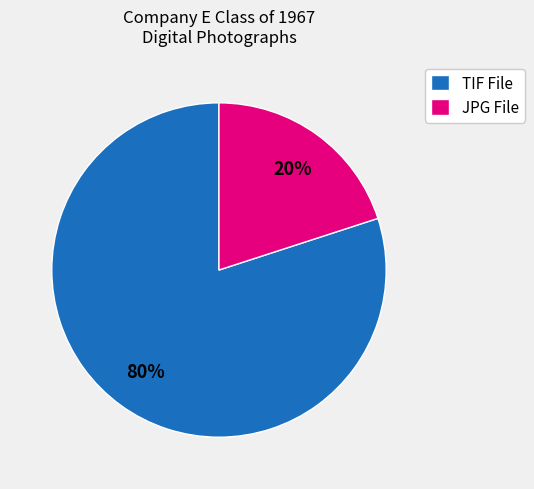

Count the number of slices in the pie.

2